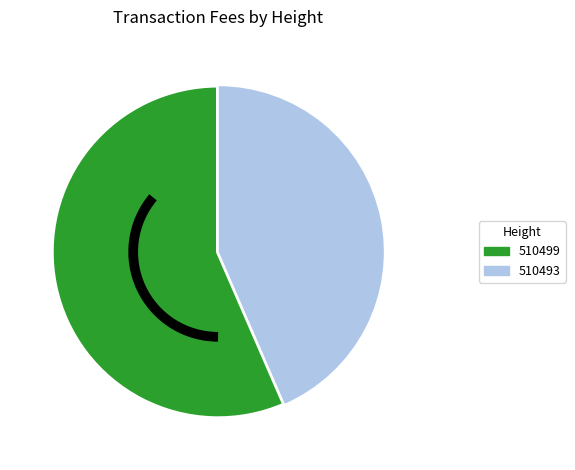

Count the number of slices in the pie.

2